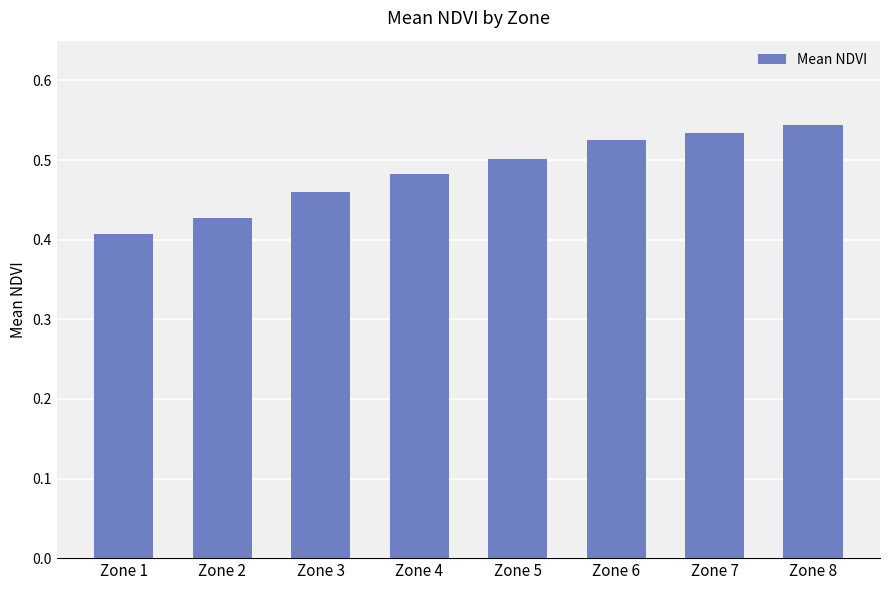

What is the difference between the maximum and second lowest values?

0.1